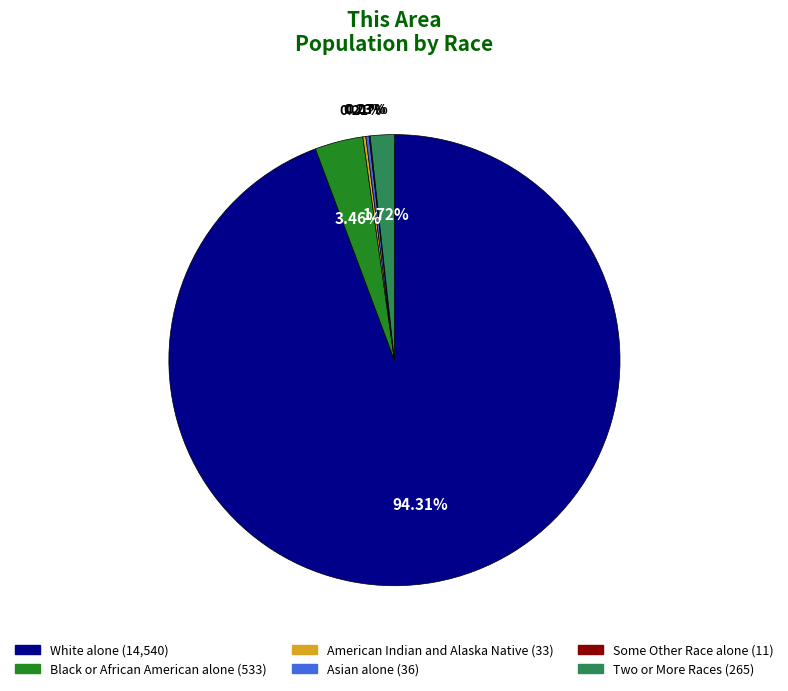

To the nearest percent, what is the difference between the largest and smallest slice percentages?

94%